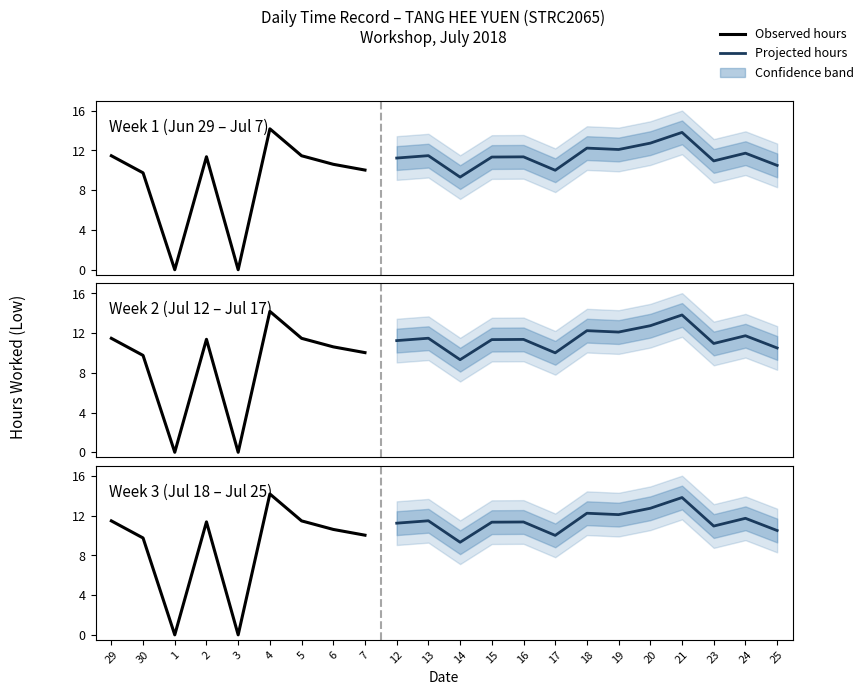

What is the greatest value displayed?

14.2